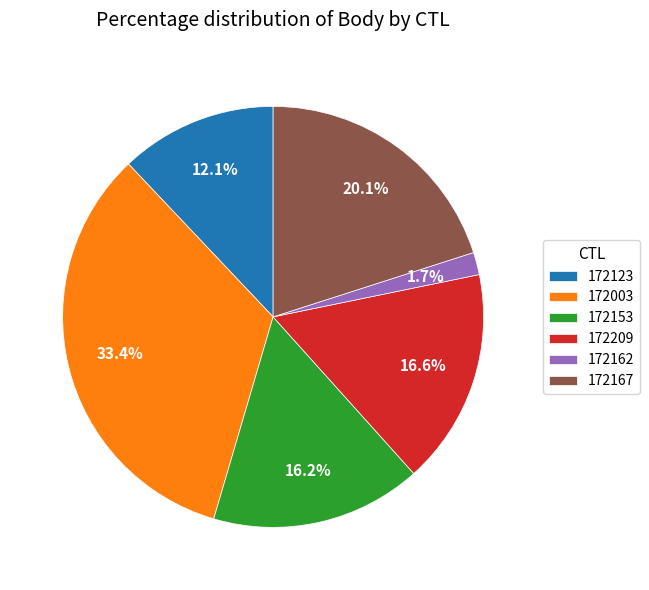

Is 172123 the majority of the pie?

No